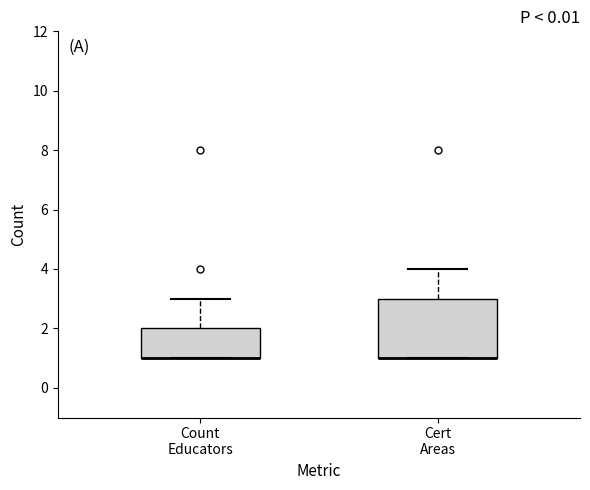

Which box is the tallest, from its lower edge to its upper edge?

Cert Areas